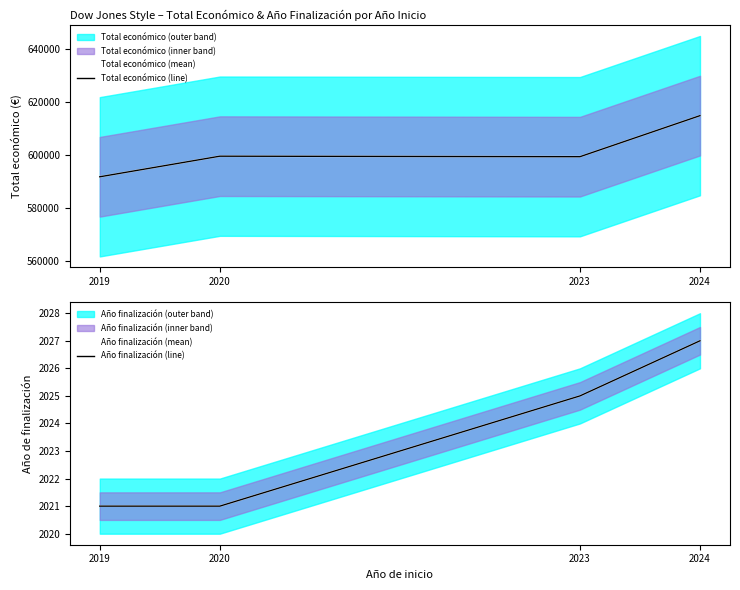

Which label corresponds to the largest value in the chart?

2024